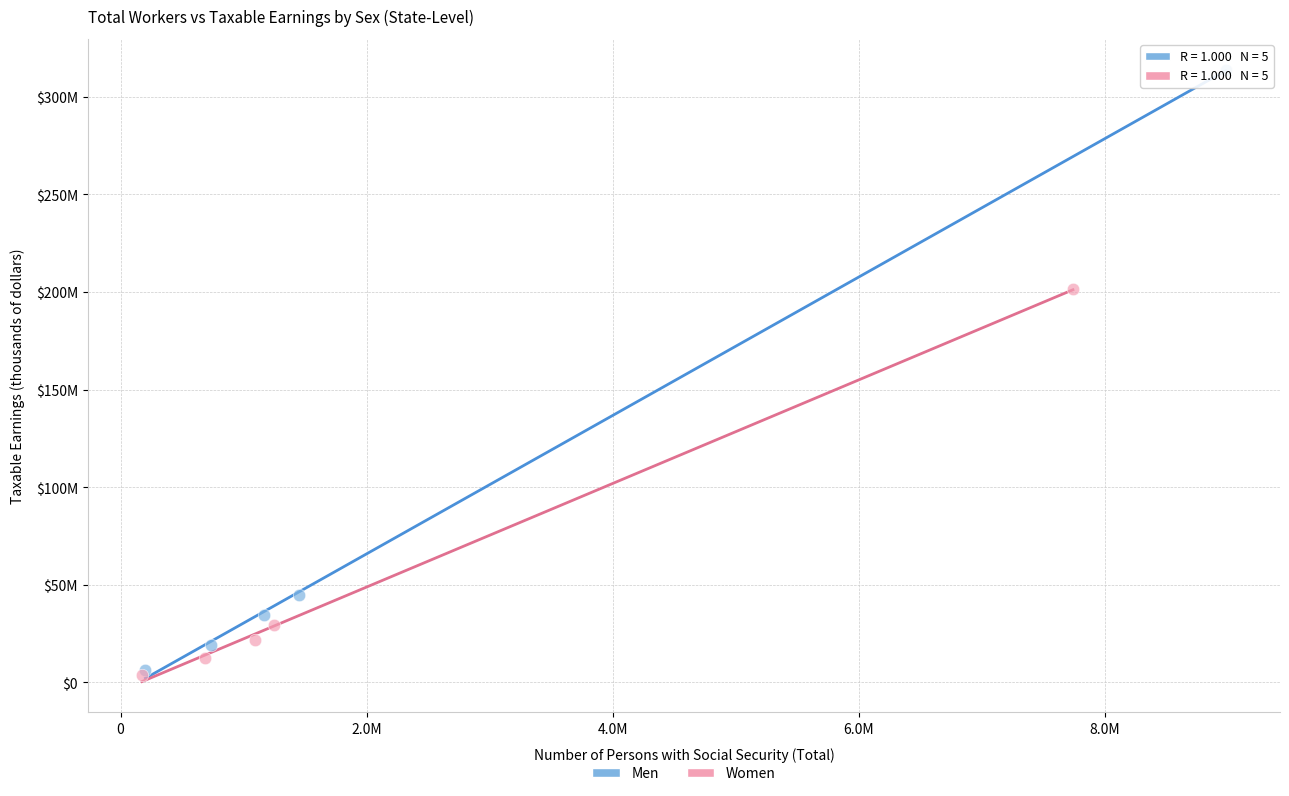

What are all the series names shown in the legend?

Men, Women